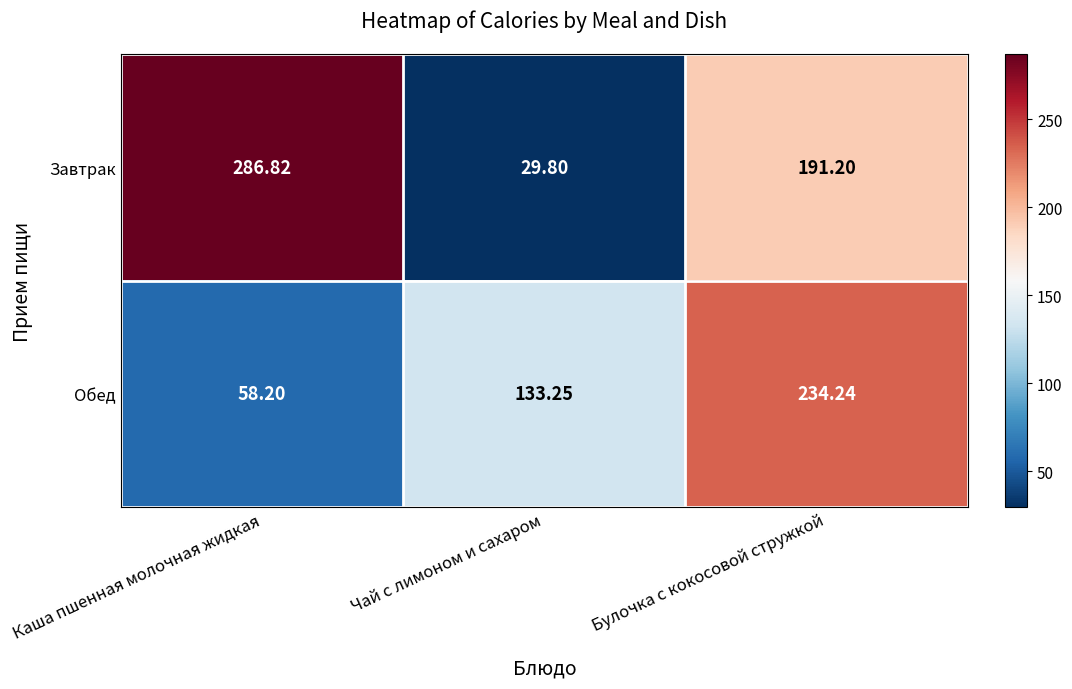

At which category is the sum across all series the highest?

Булочка с кокосовой стружкой